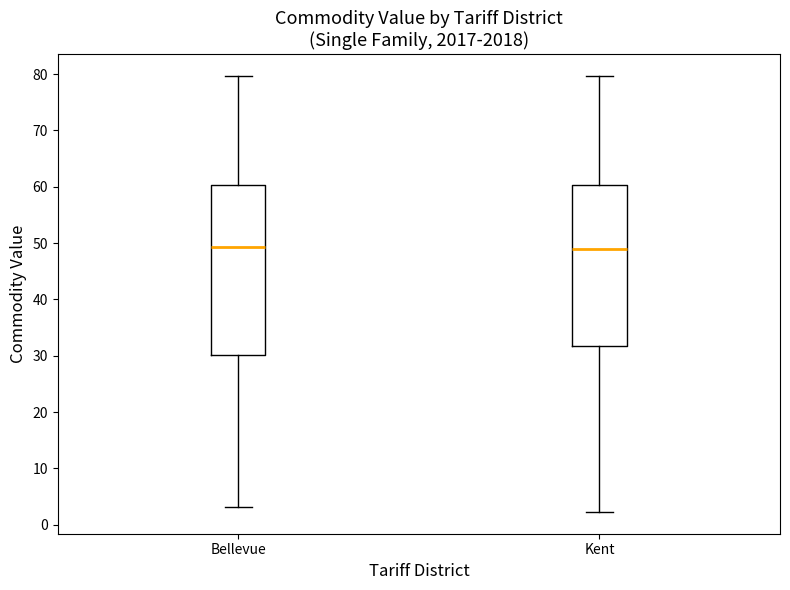

Which box is the tallest, from its lower edge to its upper edge?

Bellevue